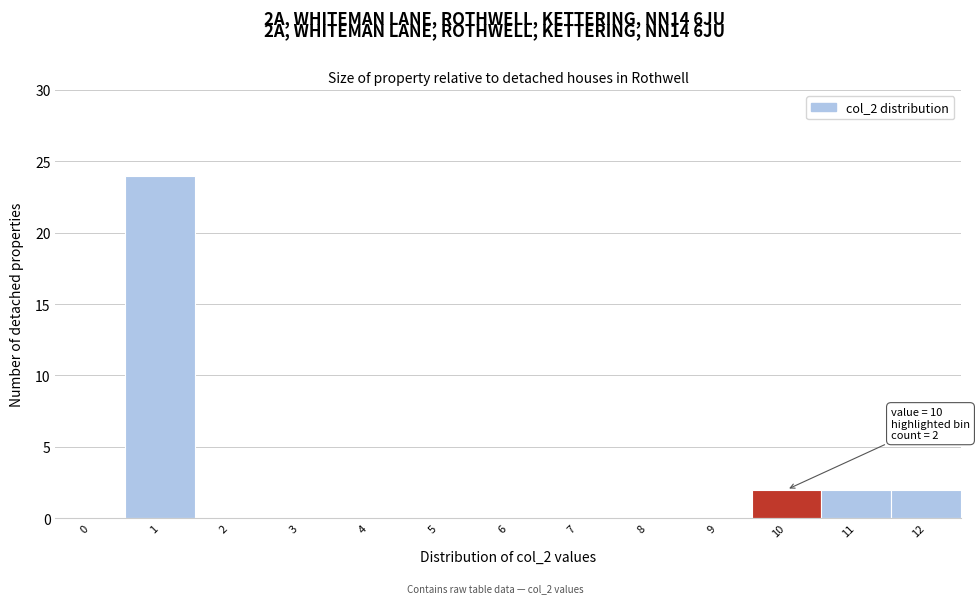

Reading right to left, list all the values displayed in this chart.

12=2	11=2	10=2	9=0	8=0	7=0	6=0	5=0	4=0	3=0	2=0	1=24	0=0